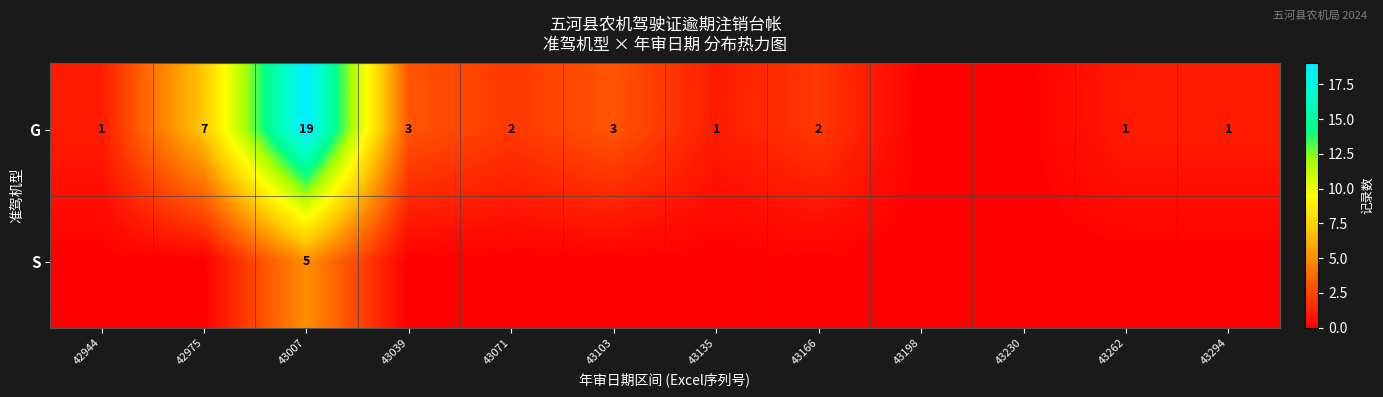

The value of G at 43007 is 19. True or false?

True